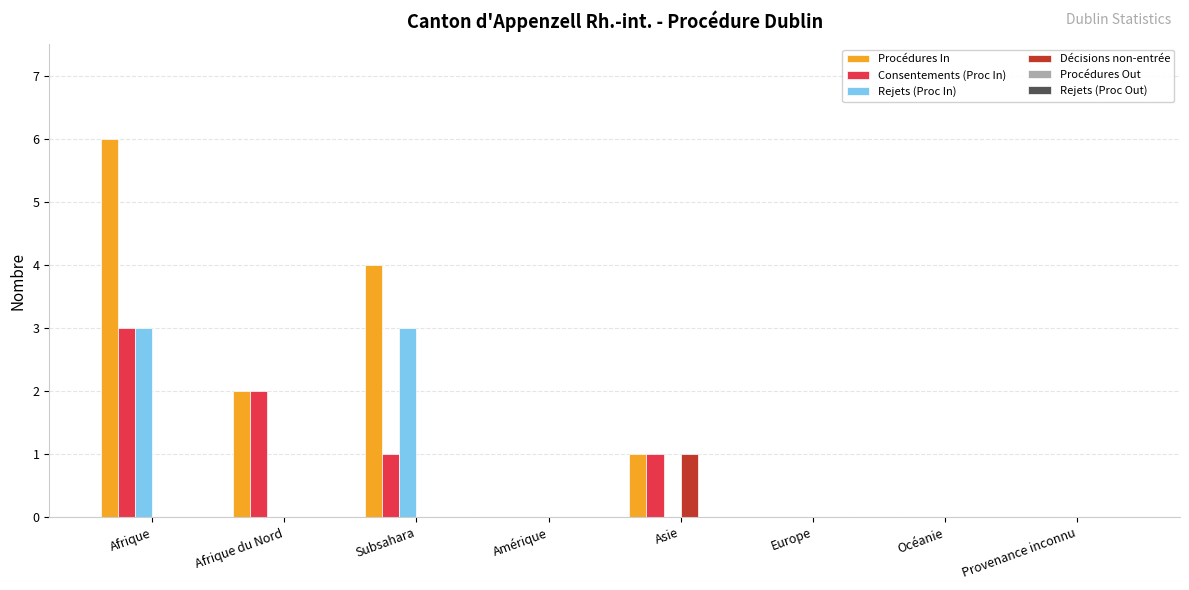

What is the highest value of the Procédures In series?

6